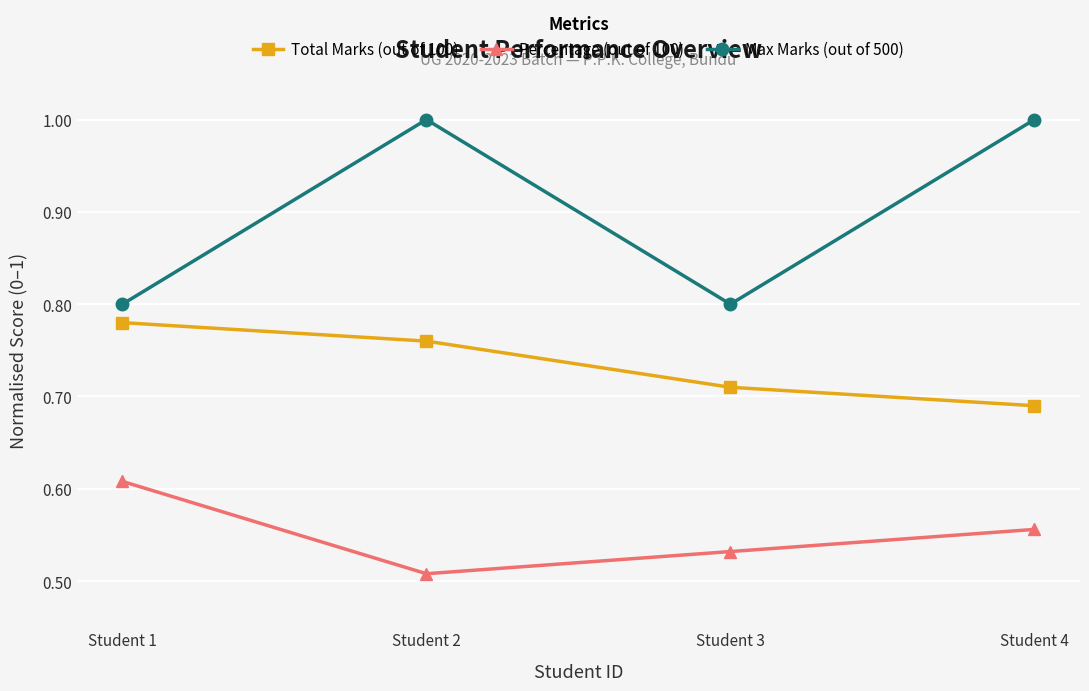

What is the value of the Max Marks (out of 500) point at the 2nd from the left?

1.0